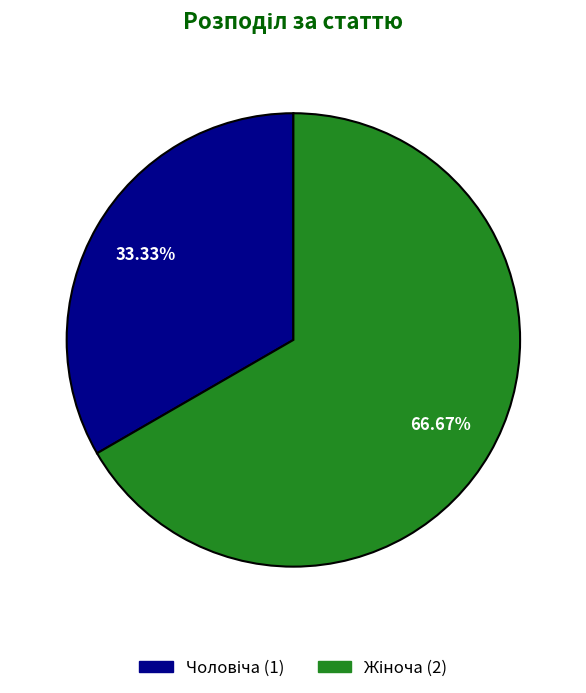

How many slices are in this pie chart?

2